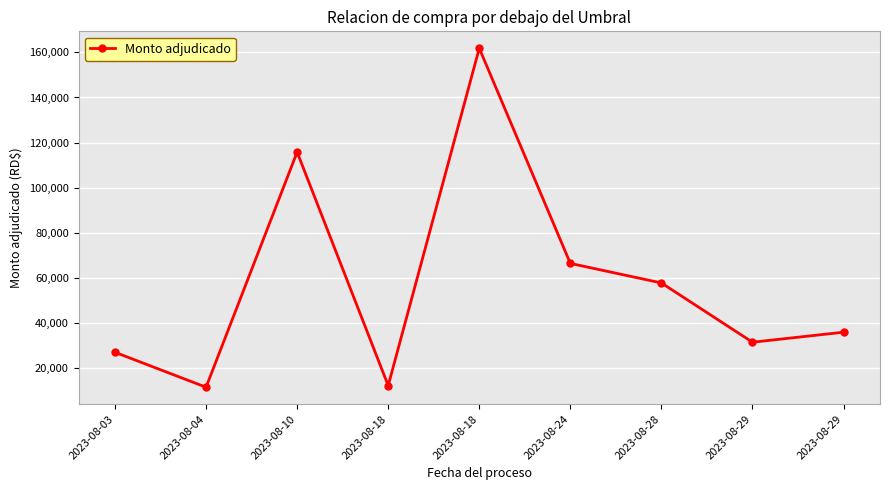

Count the number of data series in this chart.

1